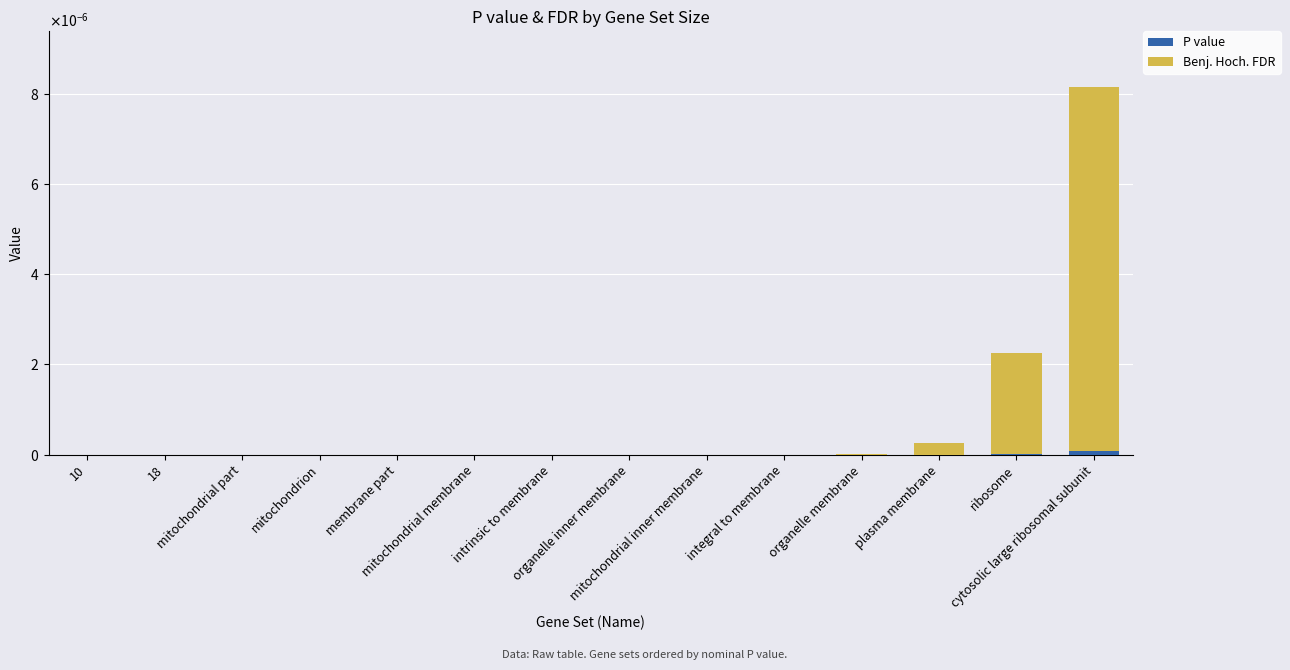

The value of P value at integral to membrane is 0.0. True or false?

True